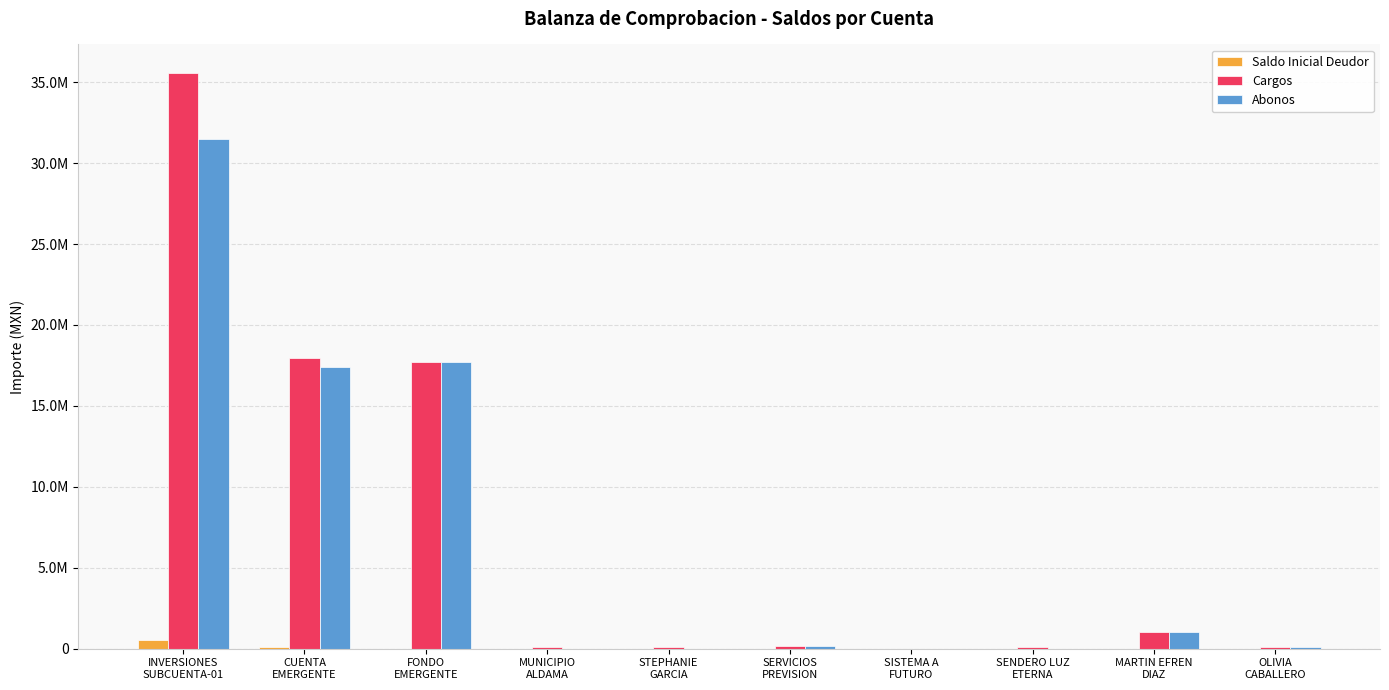

Does the chart contain stacked bars?

No